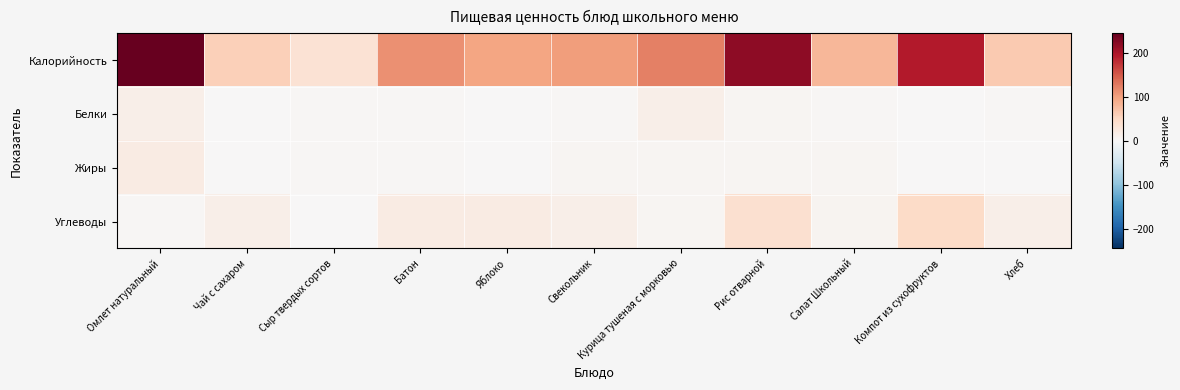

How many series are shown in this chart?

4